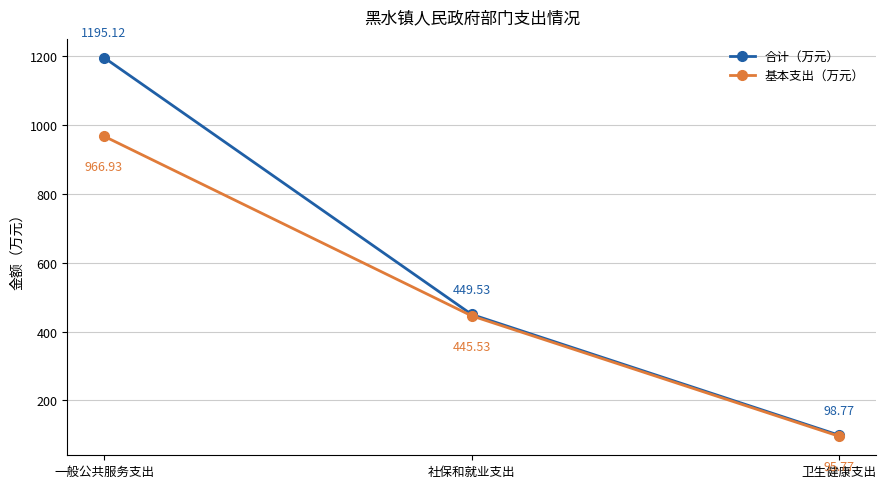

At which label does 合计（万元） reach its minimum?

卫生健康支出